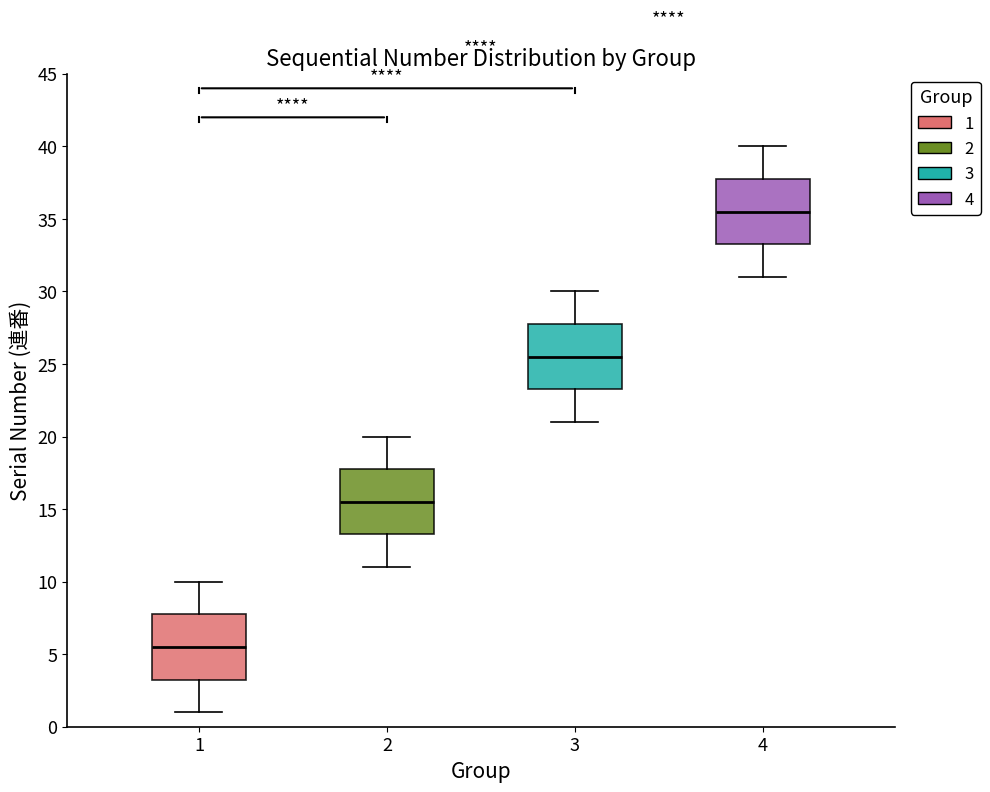

Reading left to right, read every box against the y-axis: the position of its median line, the range the box covers, and the ends of its whiskers. The values are not printed on the chart, so give them approximately, as read against the axis.

1: median 5.5, box 3.5 to 8.0, whiskers 1.0 to 10.0
2: median 15.5, box 13.5 to 18.0, whiskers 11.0 to 20.0
3: median 25.5, box 23.5 to 28.0, whiskers 21.0 to 30.0
4: median 35.5, box 33.5 to 38.0, whiskers 31.0 to 40.0